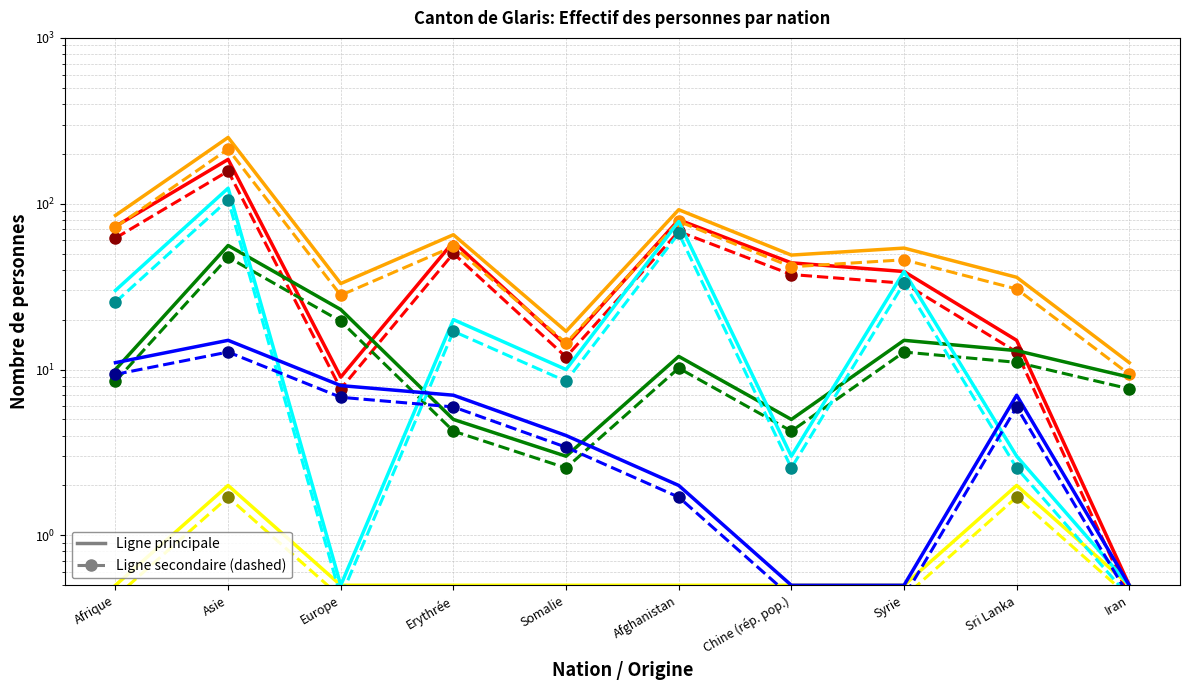

Count the number of data series in this chart.

6